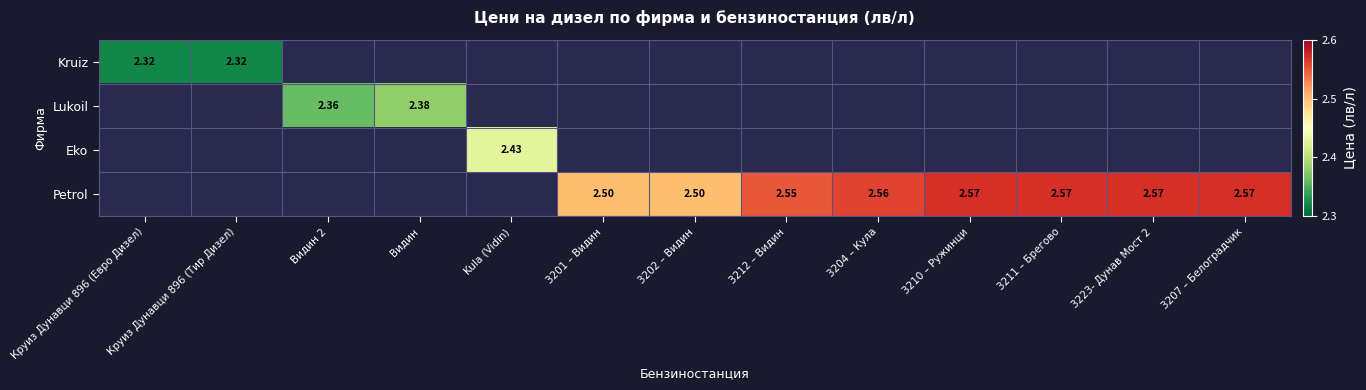

Which series changed the most between Видин 2 and 3223- Дунав Мост 2?

Petrol